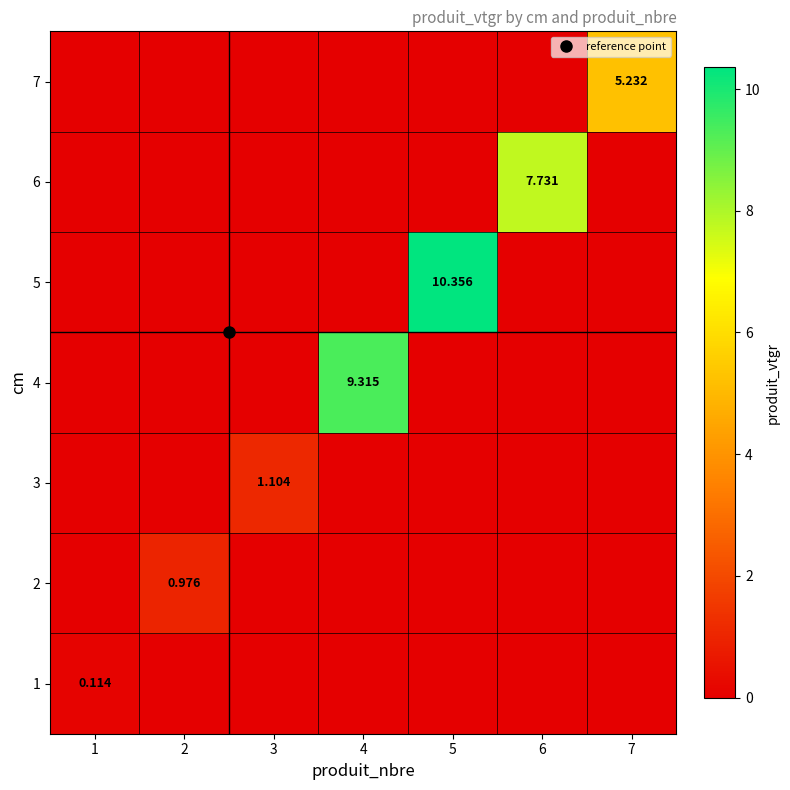

At which category does the chart reach its minimum across all series?

2